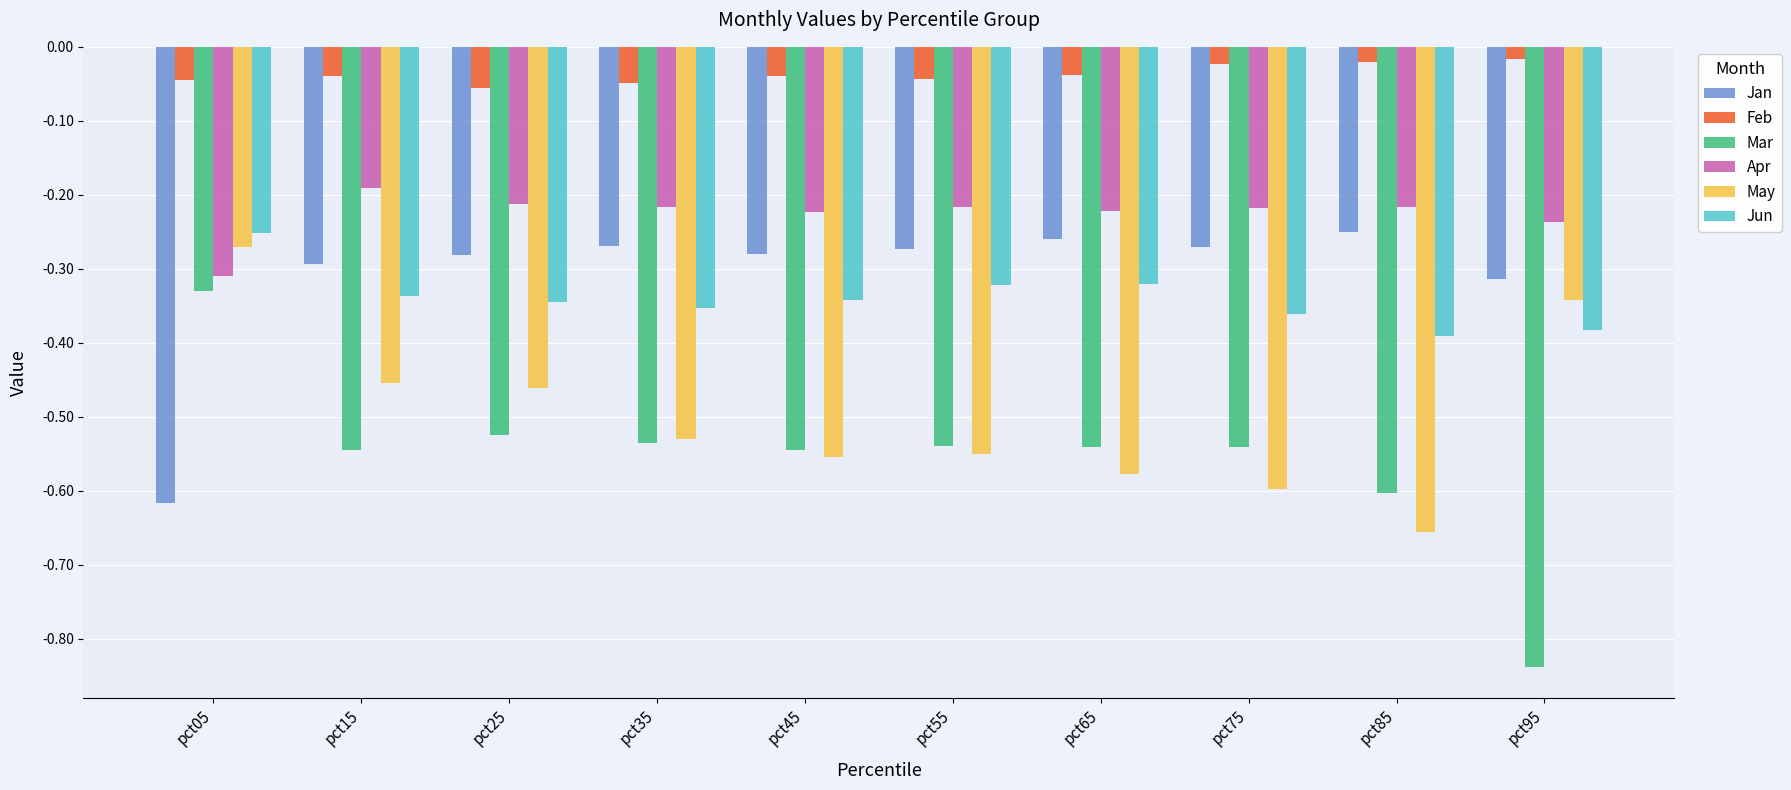

At pct05, list the series in order from largest to smallest.

Feb, Jun, May, Apr, Mar, Jan